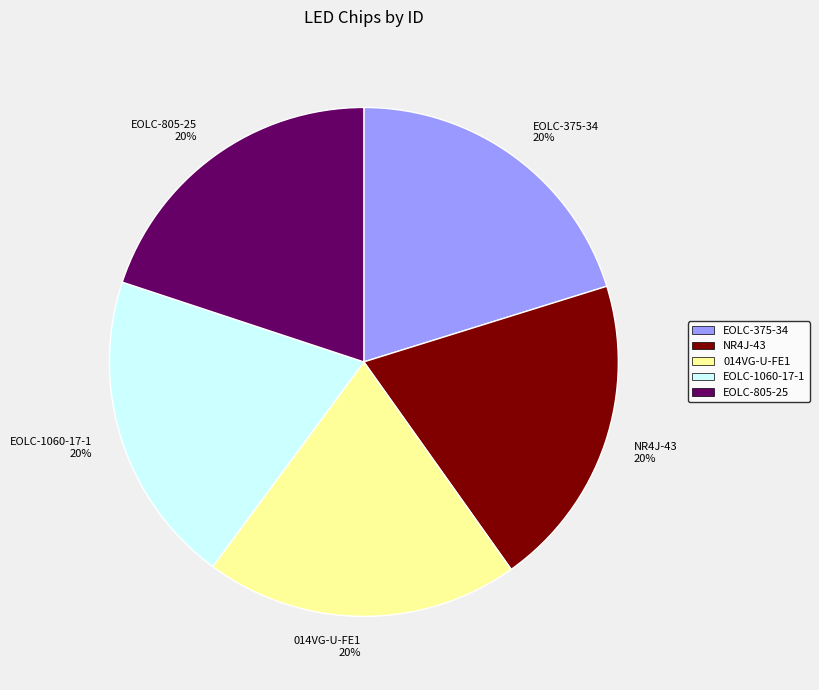

What percentage is the 014VG-U-FE1 slice, to the nearest percent?

20%